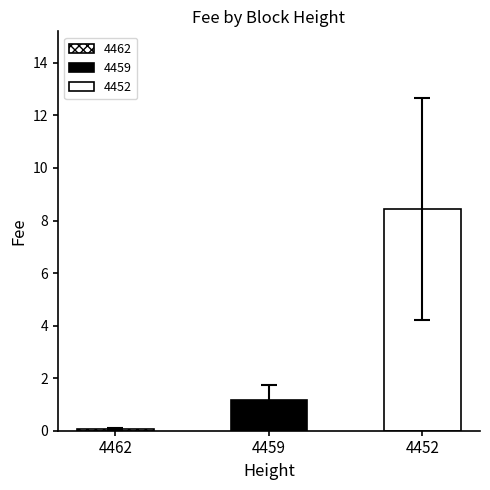

How many data points are less than 1?

1